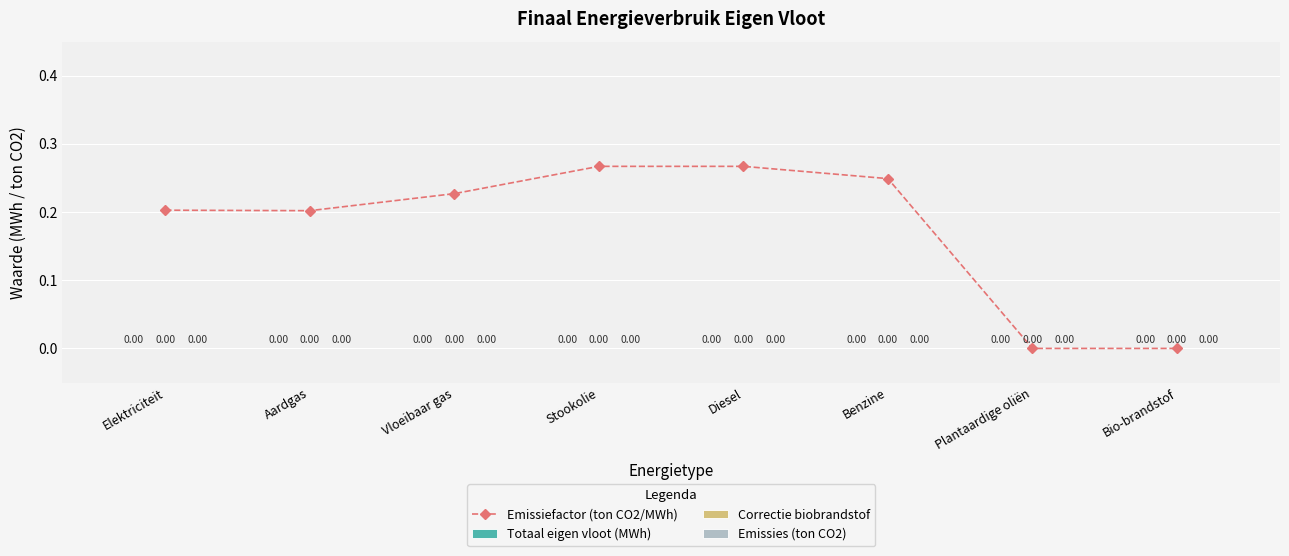

What is the sum of all values?

1.4